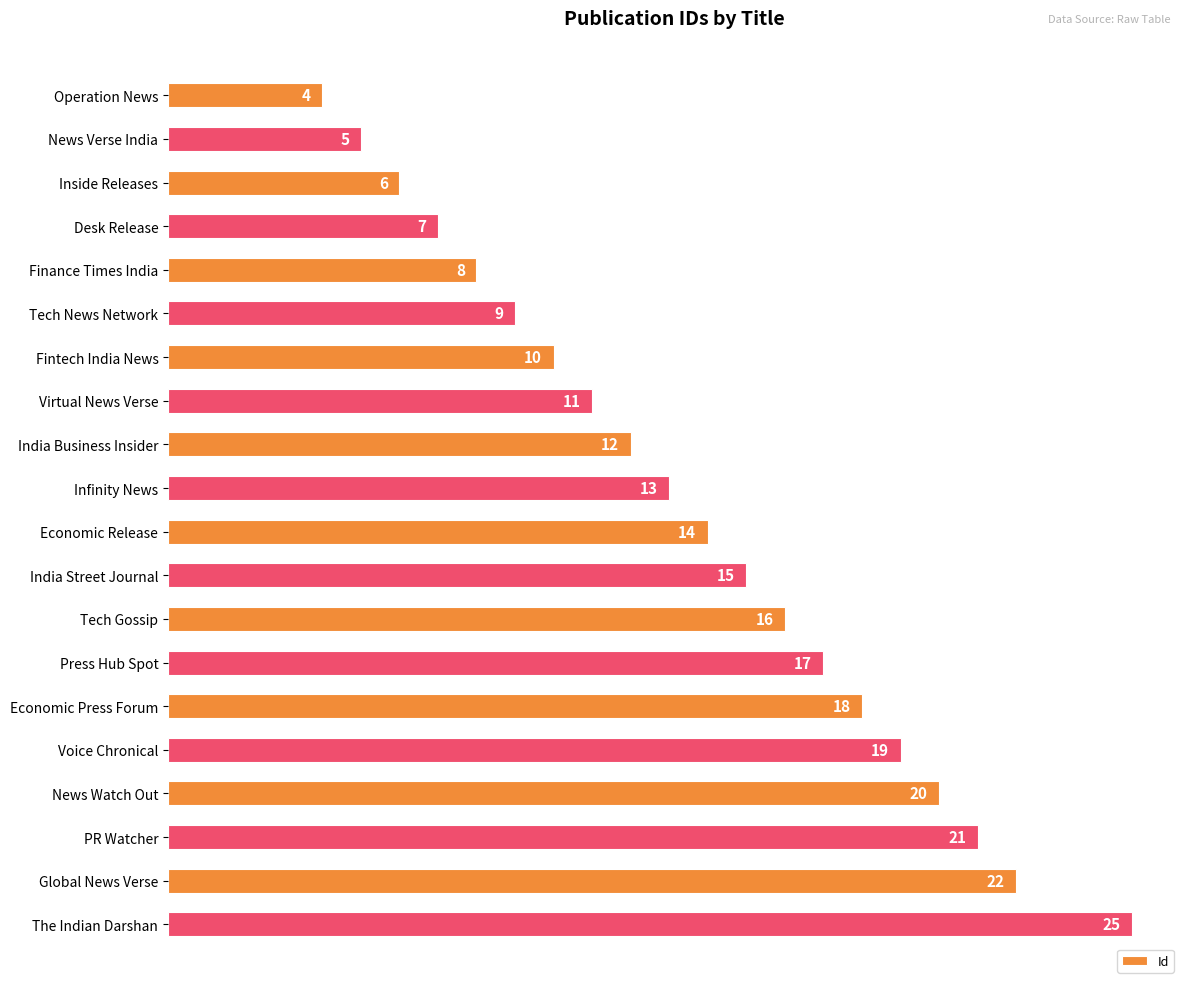

Rank the categories by value from lowest to highest.

Operation News, News Verse India, Inside Releases, Desk Release, Finance Times India, Tech News Network, Fintech India News, Virtual News Verse, India Business Insider, Infinity News, Economic Release, India Street Journal, Tech Gossip, Press Hub Spot, Economic Press Forum, Voice Chronical, News Watch Out, PR Watcher, Global News Verse, The Indian Darshan